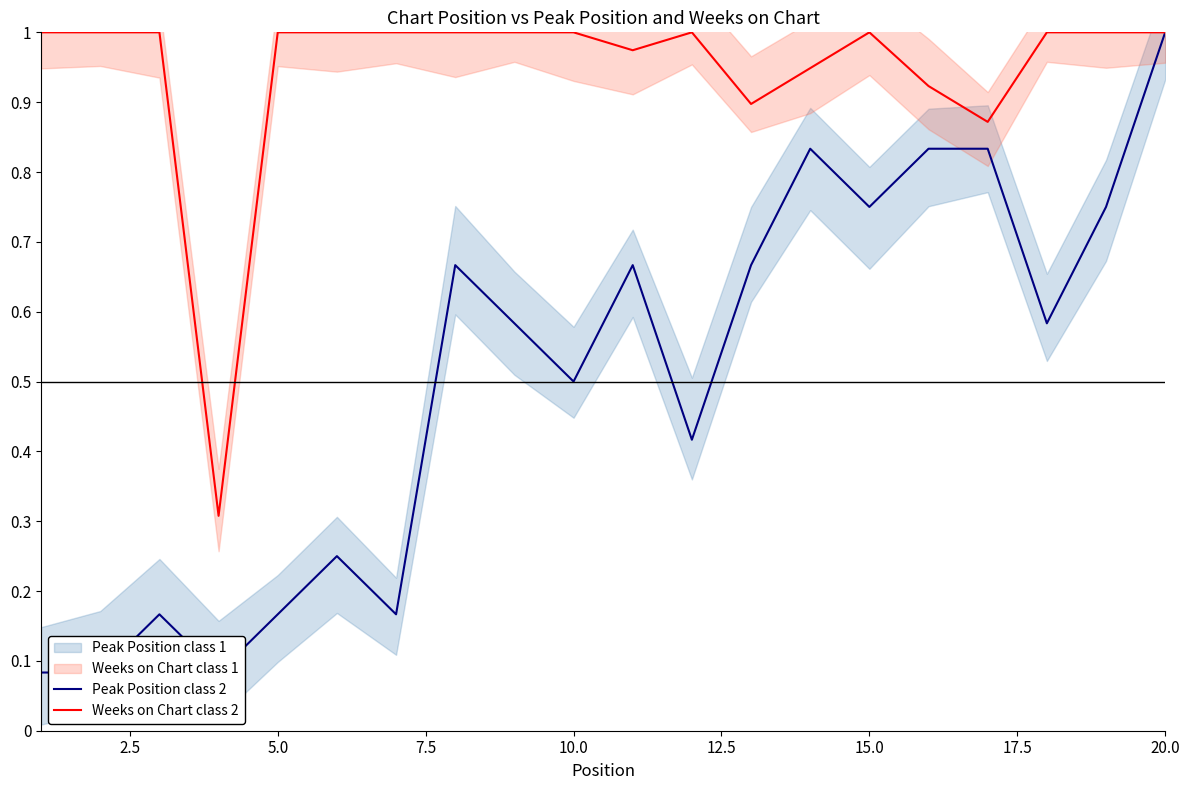

What is the lowest value of the Weeks on Chart class 2 series?

0.3